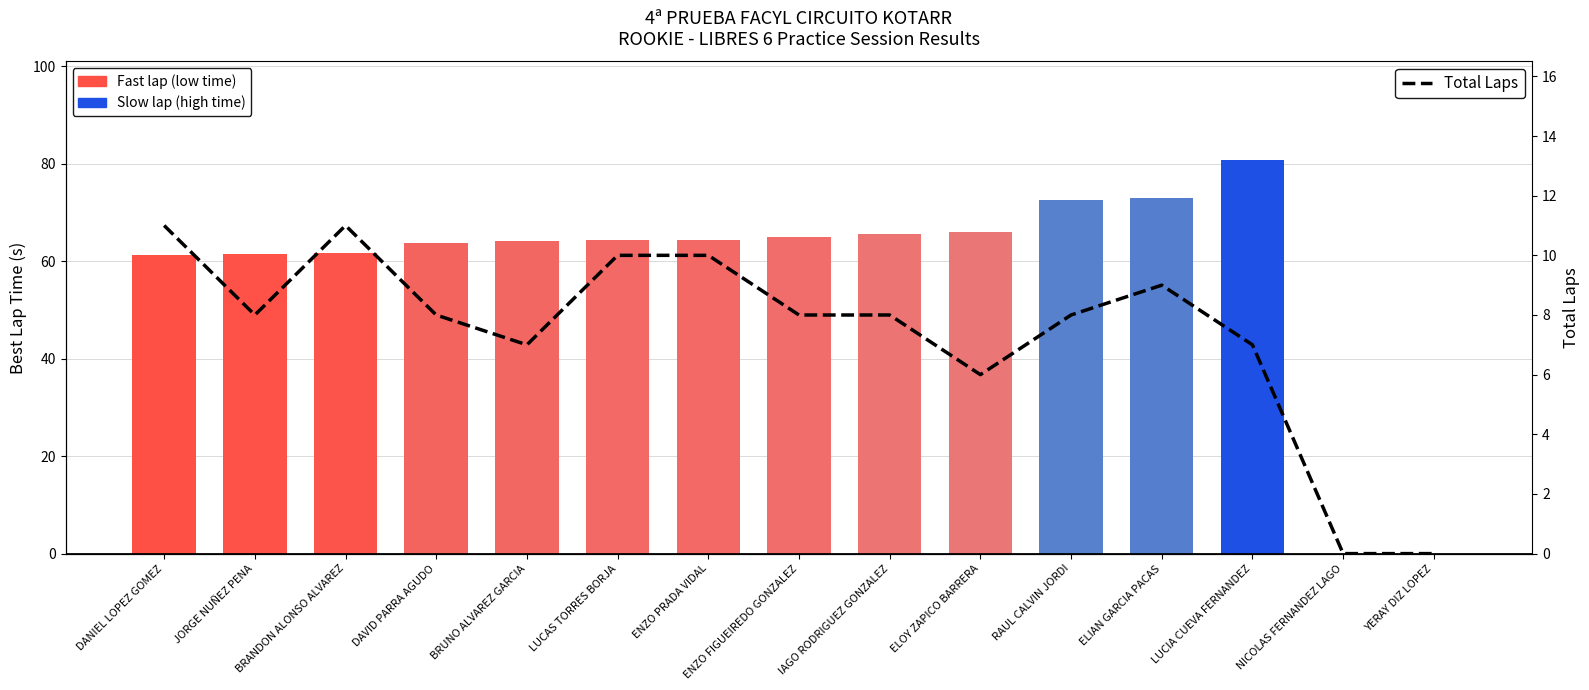

How many data points in Total Laps are above 8?

5